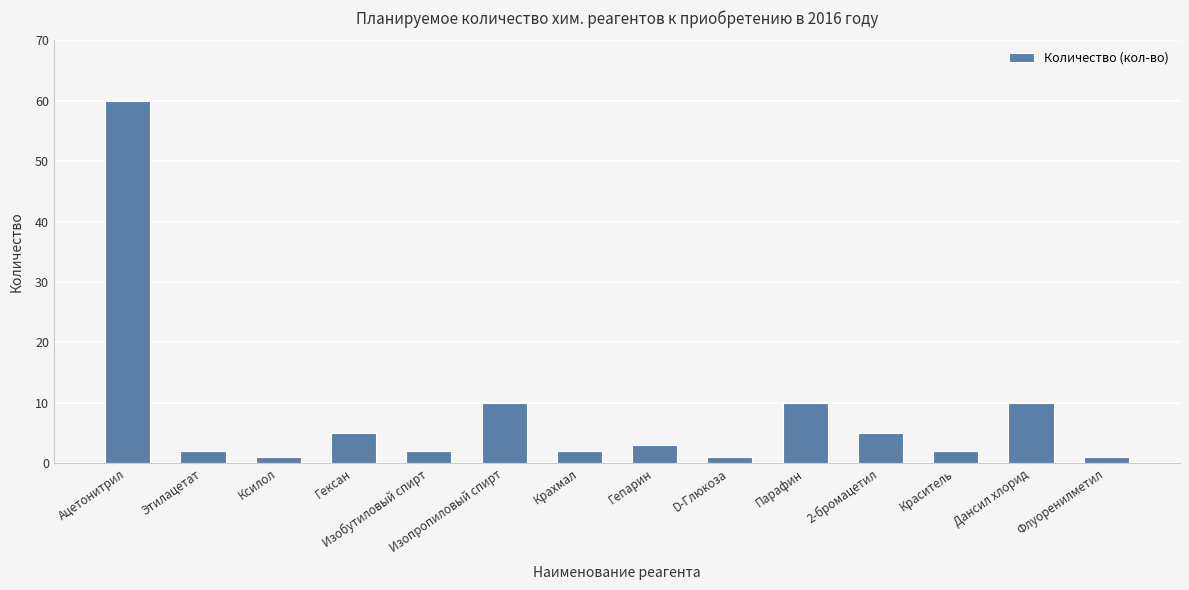

True or false: the data shows 2 at Изобутиловый спирт.

True